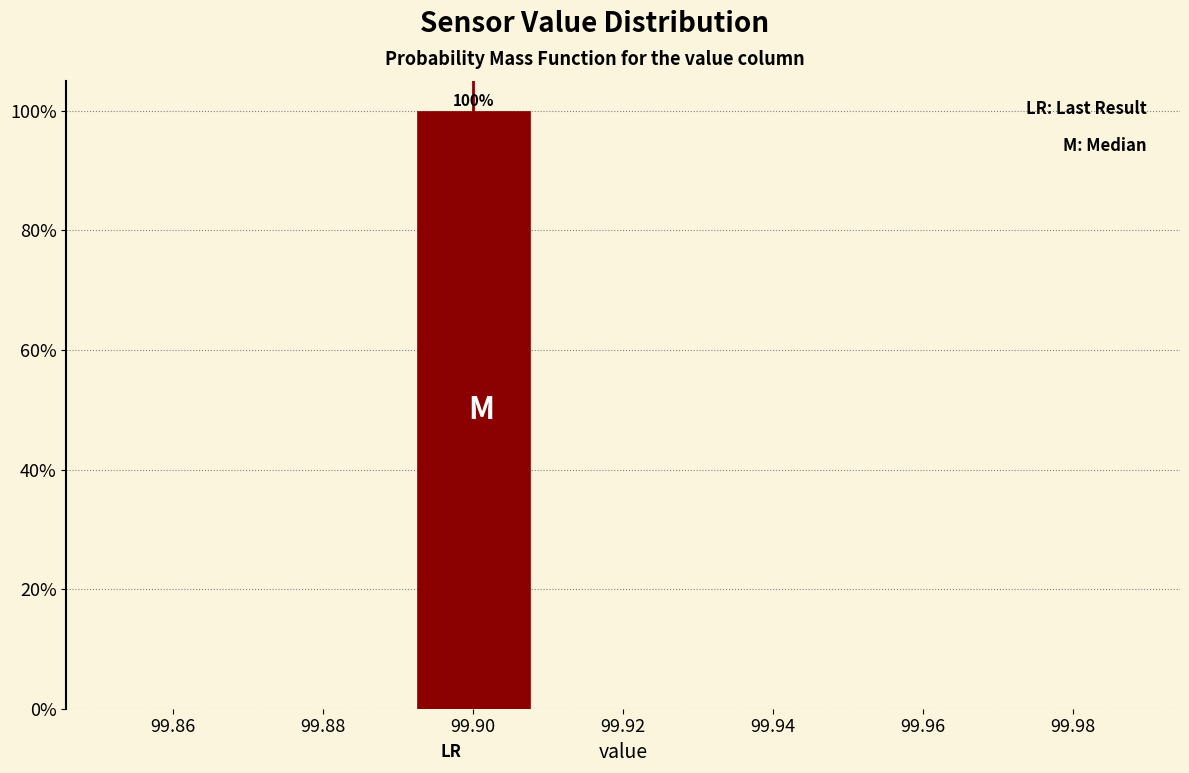

Which range on the x-axis has the tallest bar?

99.89 to 99.91